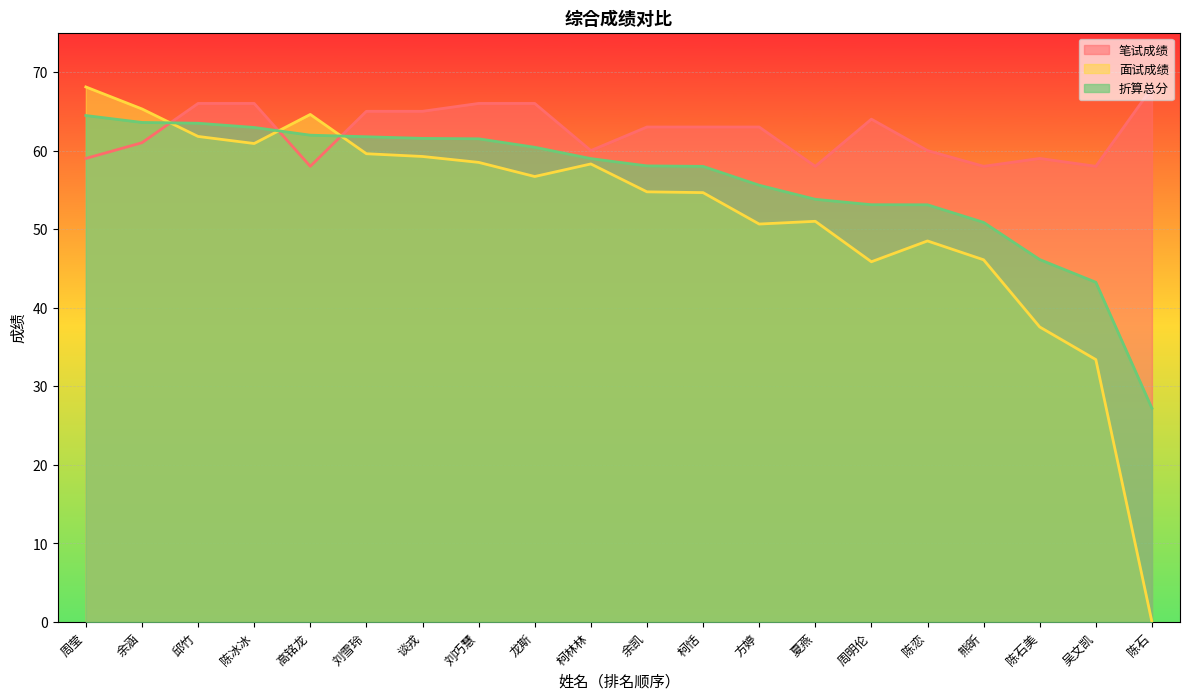

Count the number of data series in this chart.

3